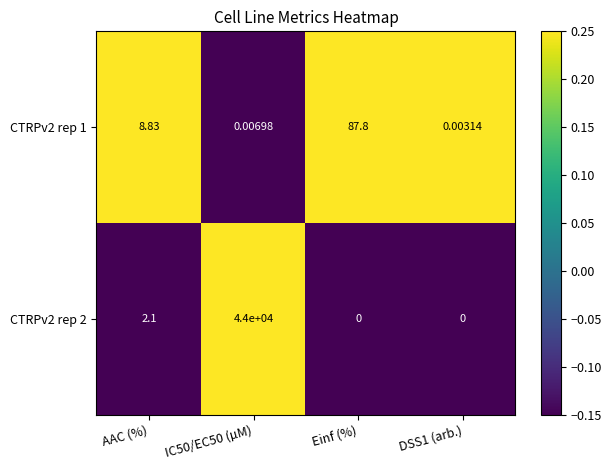

Where is CTRPv2 rep 2 nearest to the value 22000?

AAC (%)